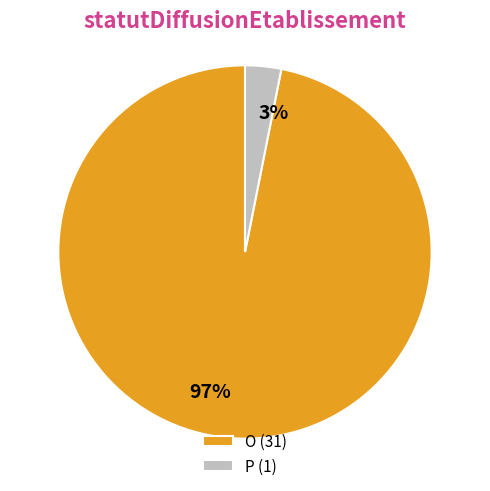

To the nearest percent, what is the combined percentage of O and P?

100%